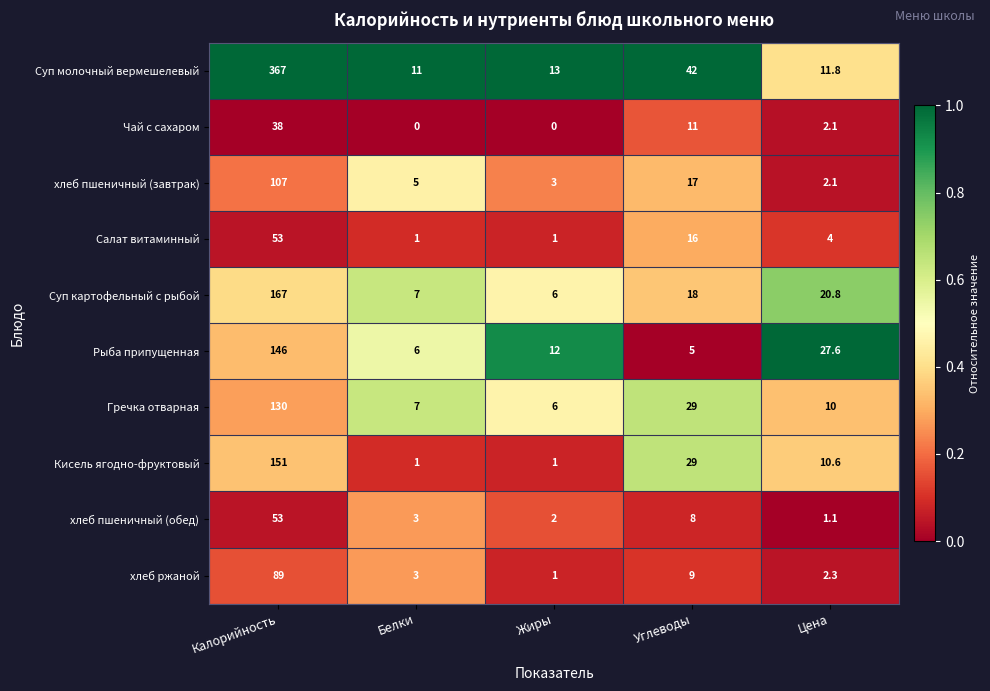

At which label does Суп картофельный с рыбой reach its minimum?

Жиры